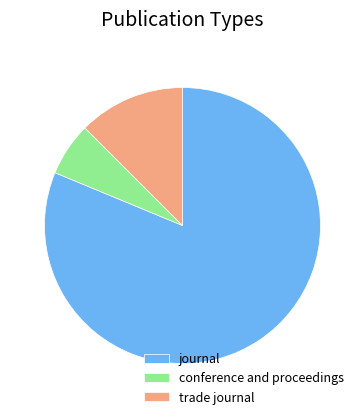

Is there any slice that represents more than half of the pie?

Yes